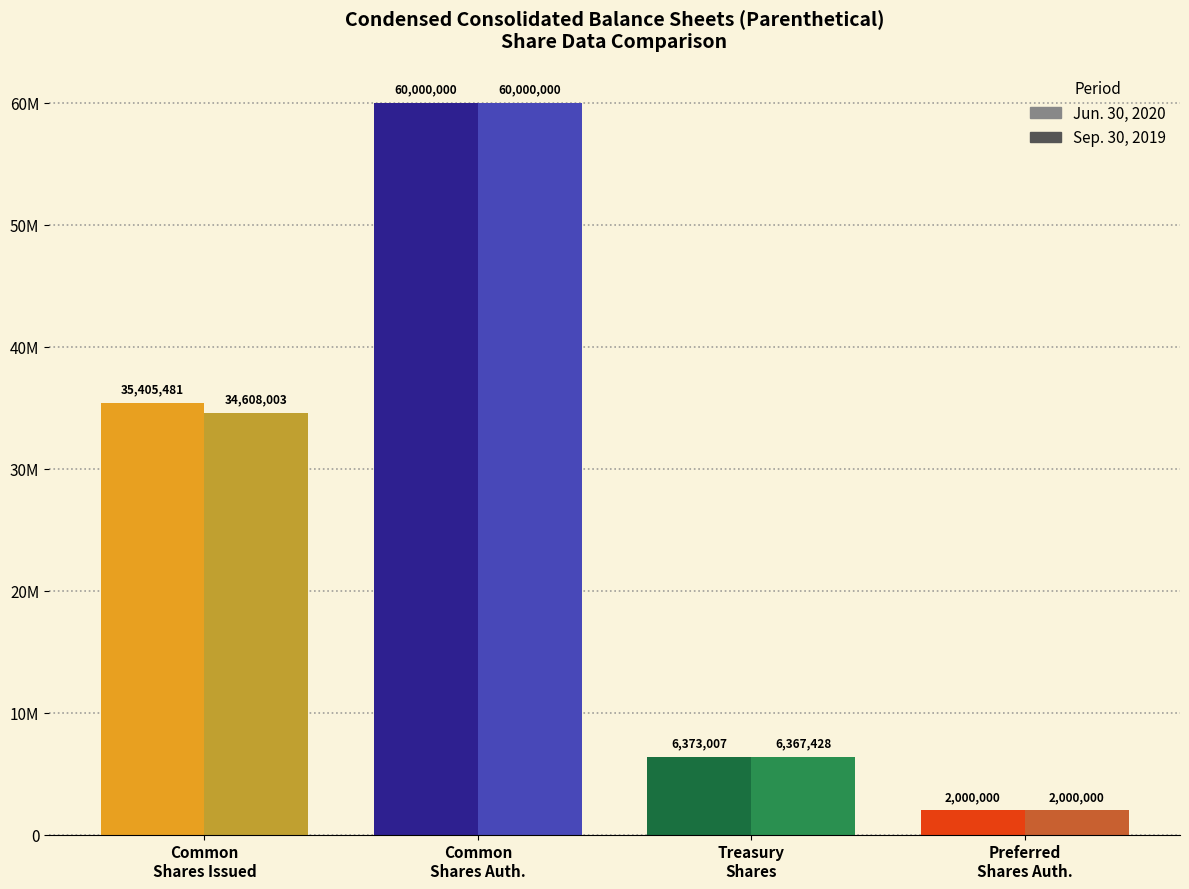

Between Common stock, shares issued and Treasury stock, shares, which is larger?

Common stock, shares issued